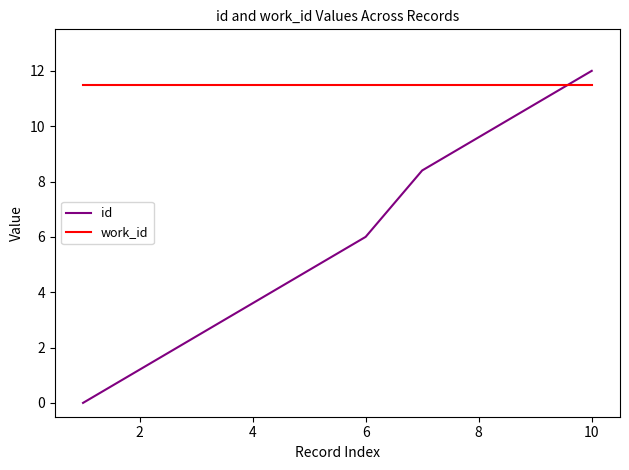

True or false: id has more than 0 interior local peaks.

False